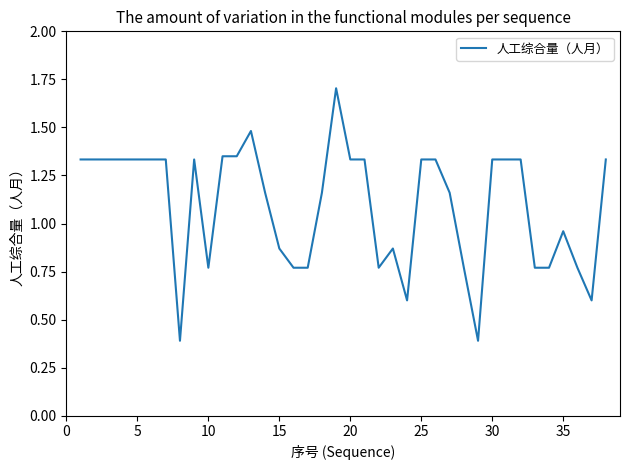

What is the minimum value shown in the chart?

0.4